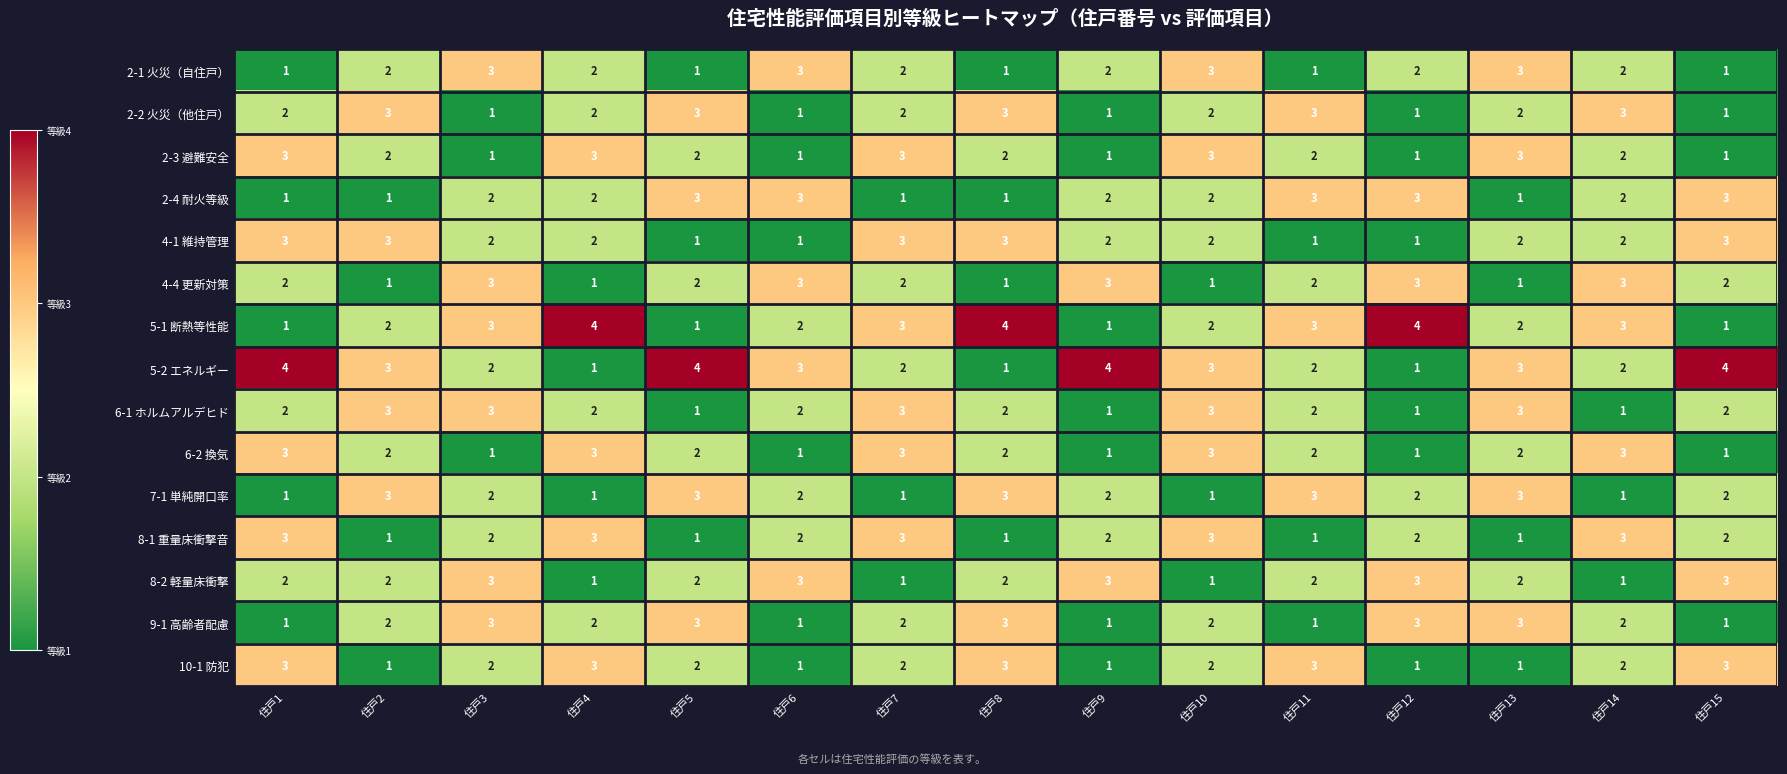

What is the sum of all 4-4 更新対策 values?

30